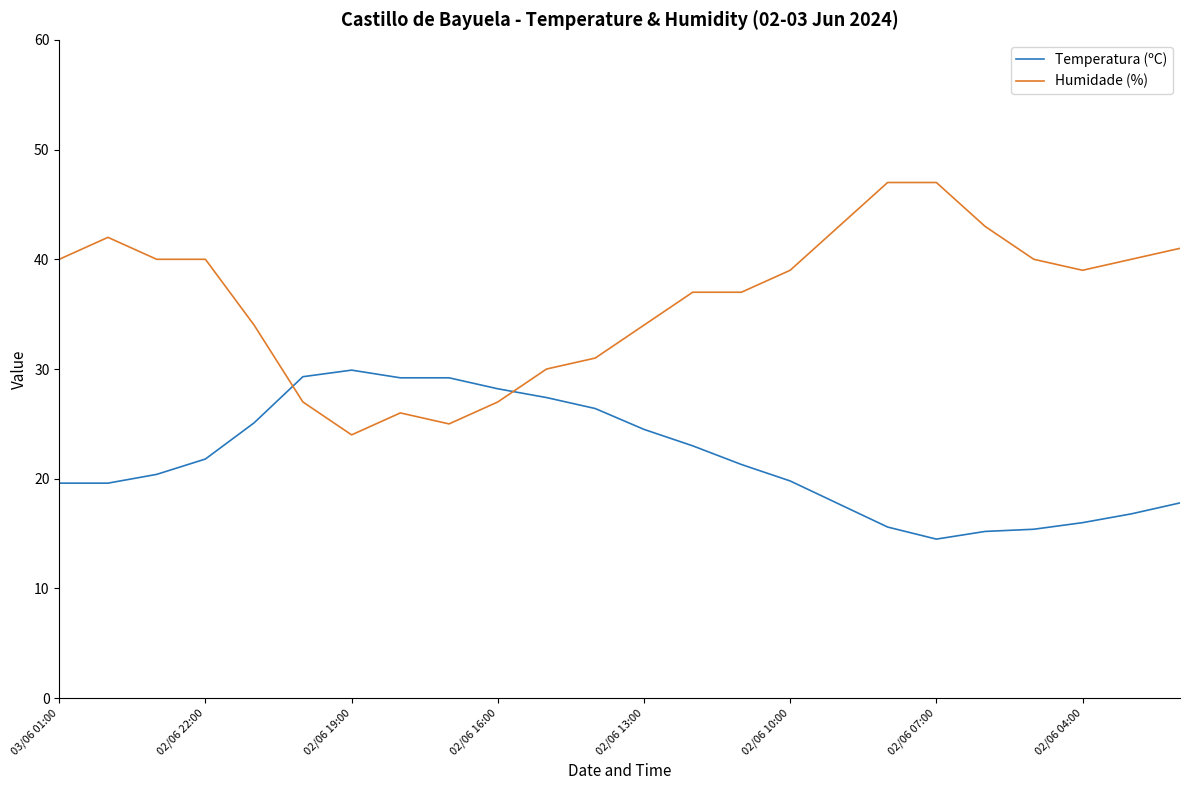

Rank the series by their average value, from lowest to highest.

Temperatura (ºC), Humidade (%)